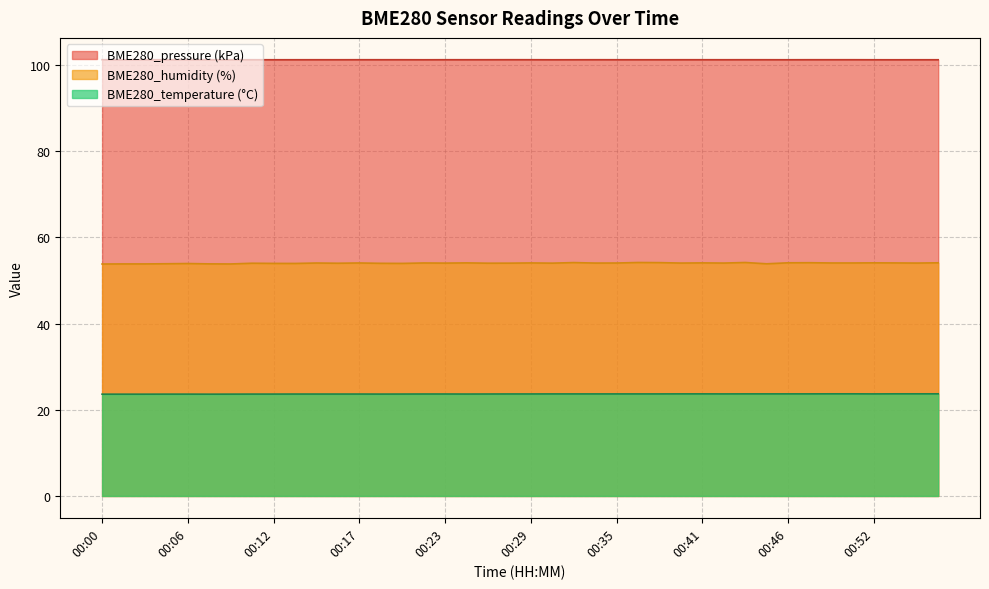

Does the chart display data point markers on the line(s)?

No